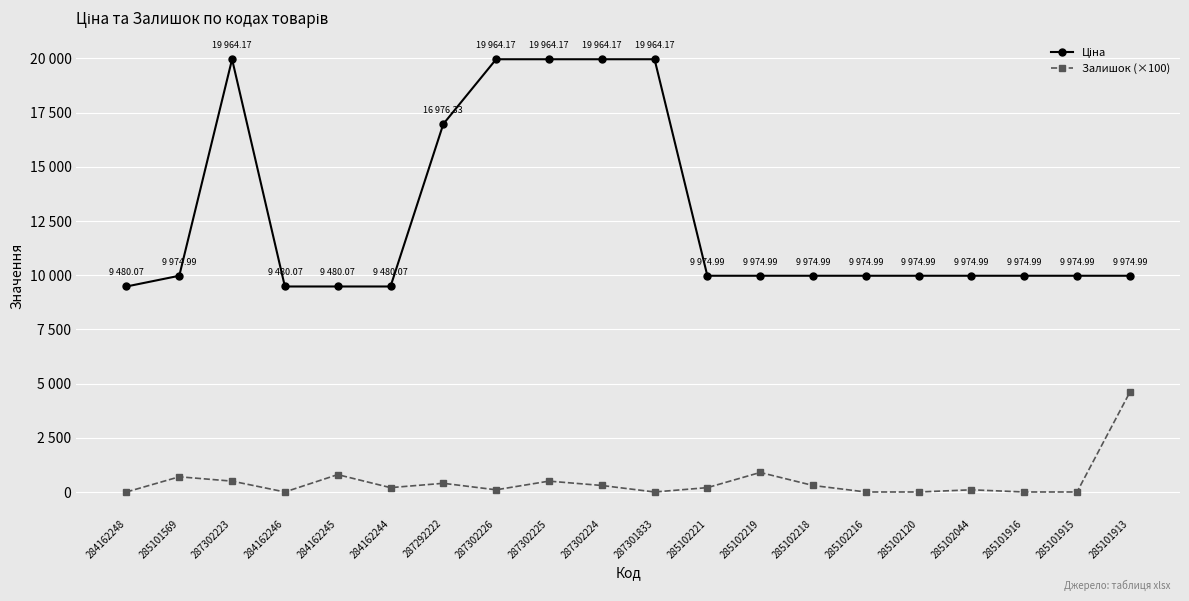

Is it true that Залишок (×100) equals 0.0 at 285101915?

True